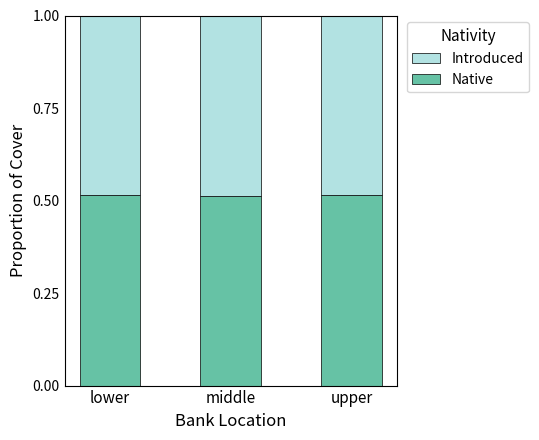

What is the sum of the Native values at middle and upper?

1.0